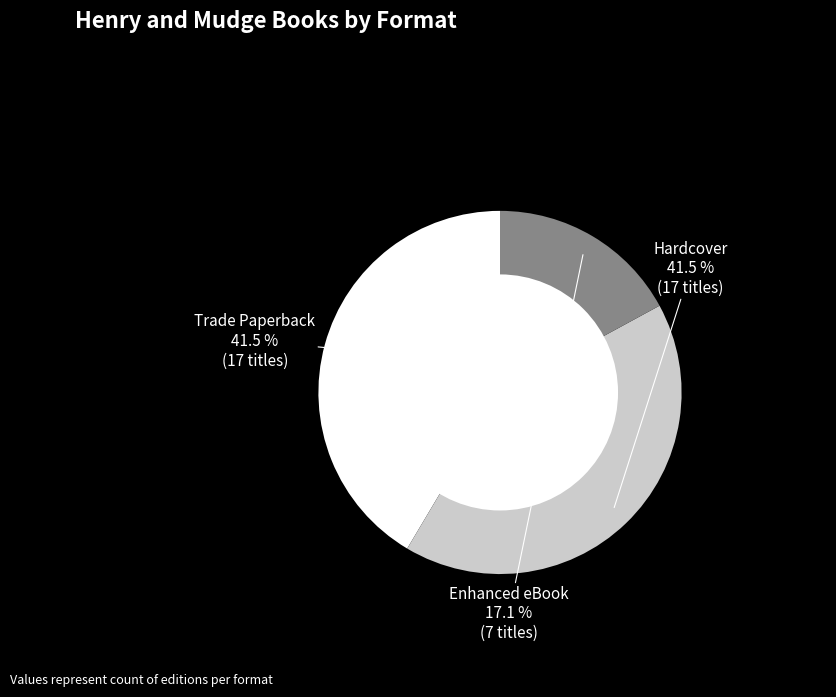

Which slice is the smallest?

Enhanced eBook